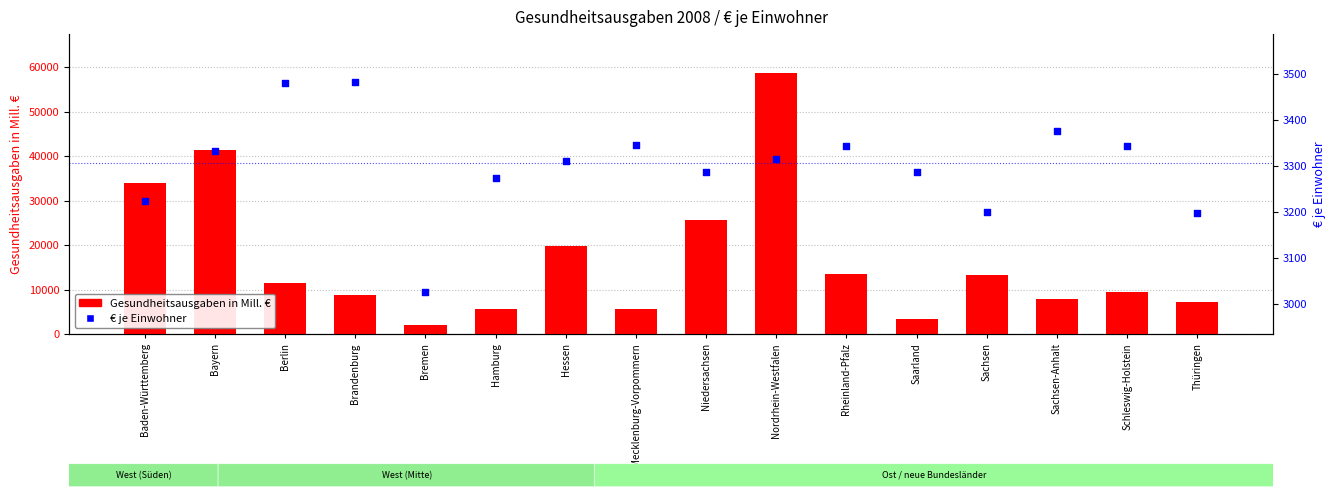

Which series has the largest Y range (max minus min)?

Gesundheitsausgaben in Mill. €